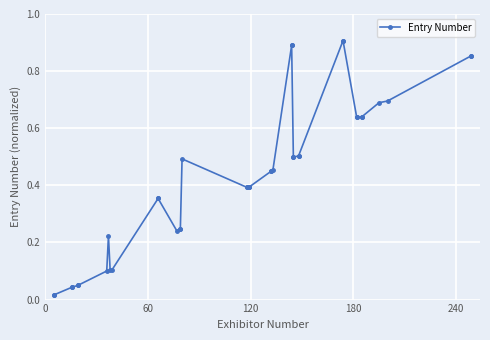

True or false: there are more than 0 points higher than both neighbors.

True